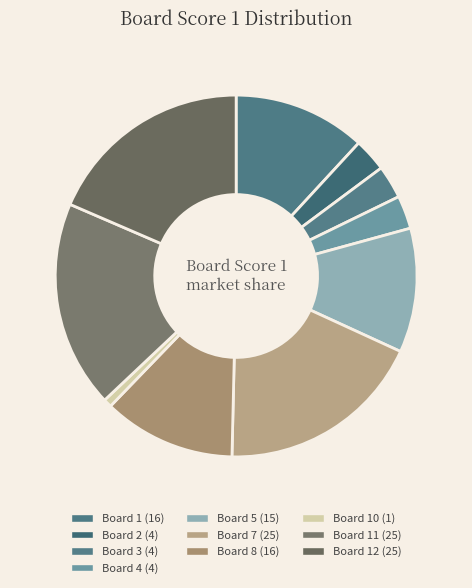

Rank the categories by value from highest to lowest.

Board 7, Board 11, Board 12, Board 1, Board 8, Board 5, Board 2, Board 3, Board 4, Board 10, Board 6, Board 9